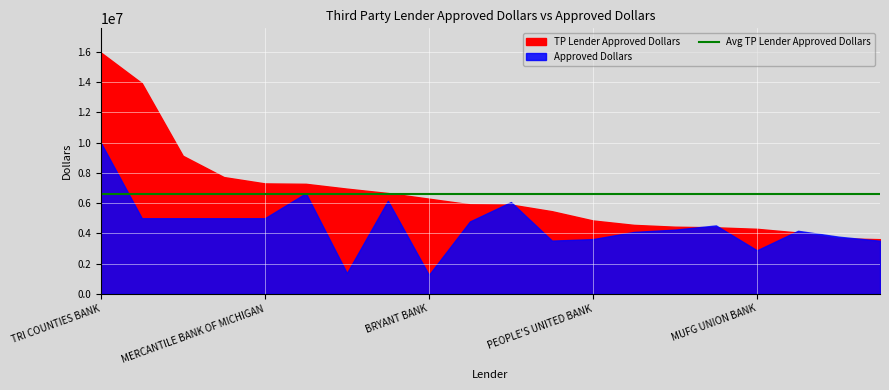

Reading left to right, list all the values displayed in this chart.

TP Lender Approved Dollars: TRI COUNTIES BANK=15964400	ONE COMMUNITY BANK=13933000	APPLE FCU=9131500	FIRST BANK & TRUST CO.=7722136	MERCANTILE BANK OF MICHIGAN=7302876	AMERICAN HERITAGE NATIONAL BANK=7276456	COMERICA BANK=6957563	WELLS FARGO BANK=6667800	BRYANT BANK=6293491	ONEWEST BANK=5921000	ARVEST BANK=5904705	HAWTHORN BANCSHARES=5464326	PEOPLE'S UNITED BANK=4851403	BANK OF AMERICA=4560000	OLD NATIONAL BANK=4439000	THE DIME BANK=4397994	MUFG UNION BANK=4299240	HANMI BANK=4055260	REGENT BANK=3675000	CBBC BANK=3613809
Approved Dollars: TRI COUNTIES BANK=9999000	ONE COMMUNITY BANK=5000000	APPLE FCU=5000000	FIRST BANK & TRUST CO.=4999000	MERCANTILE BANK OF MICHIGAN=5000000	AMERICAN HERITAGE NATIONAL BANK=6654000	COMERICA BANK=1366000	WELLS FARGO BANK=6155000	BRYANT BANK=1250000	ONEWEST BANK=4785000	ARVEST BANK=6069000	HAWTHORN BANCSHARES=3519000	PEOPLE'S UNITED BANK=3618000	BANK OF AMERICA=4094000	OLD NATIONAL BANK=4245000	THE DIME BANK=4522000	MUFG UNION BANK=2878000	HANMI BANK=4167000	REGENT BANK=3776000	CBBC BANK=3509000